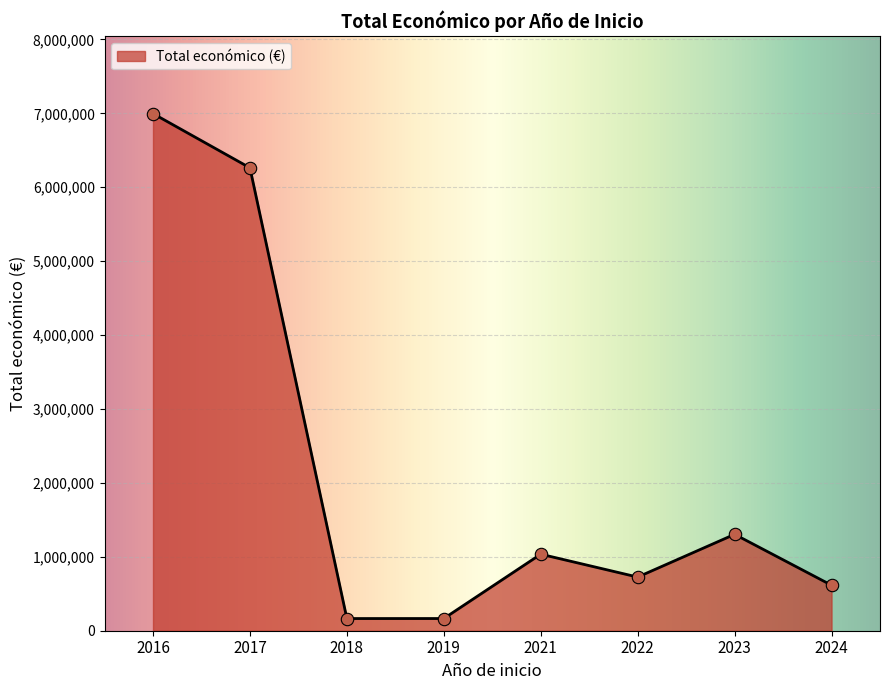

What is the change in value from 2017 to 2024?

-5647671